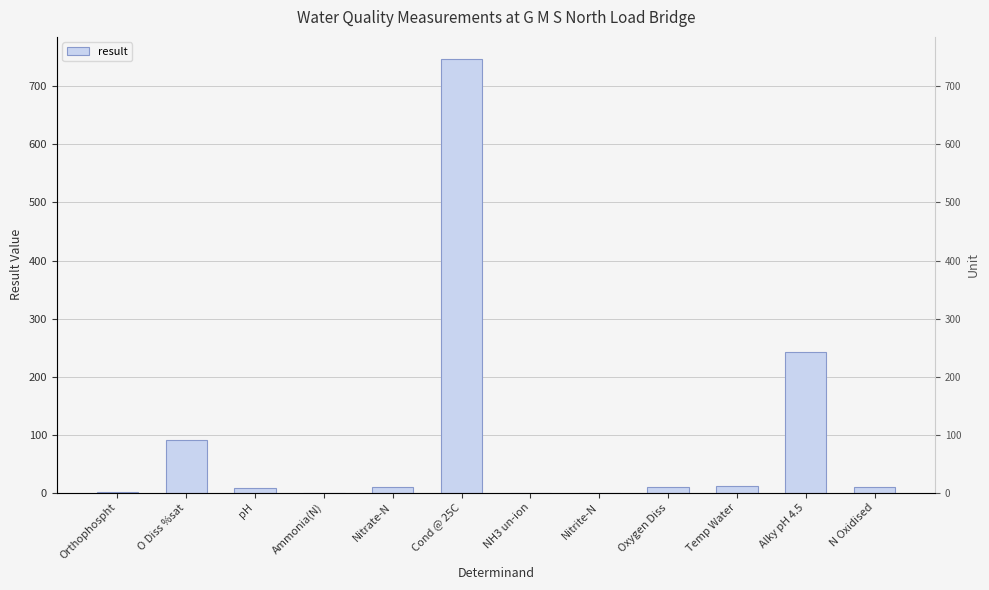

Rank the categories by value from highest to lowest.

Cond @ 25C, Alky pH 4.5, O Diss %sat, Temp Water, Oxygen Diss, N Oxidised, Nitrate-N, pH, Orthophospht, Ammonia(N), Nitrite-N, NH3 un-ion